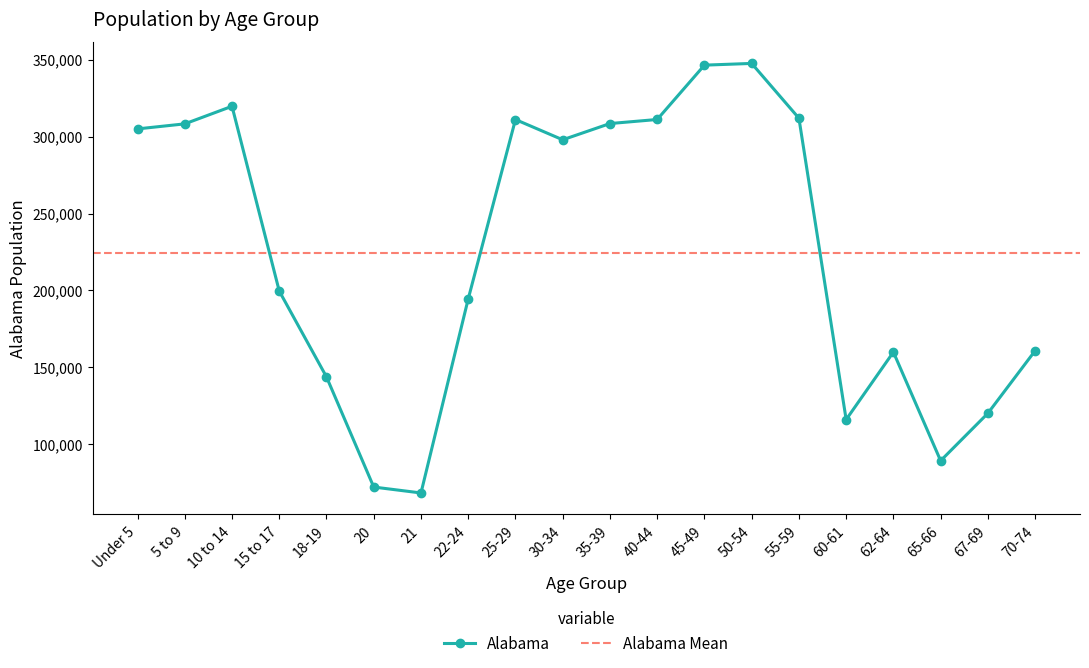

What is the change in value from 50-54 to 65-66?

-258079